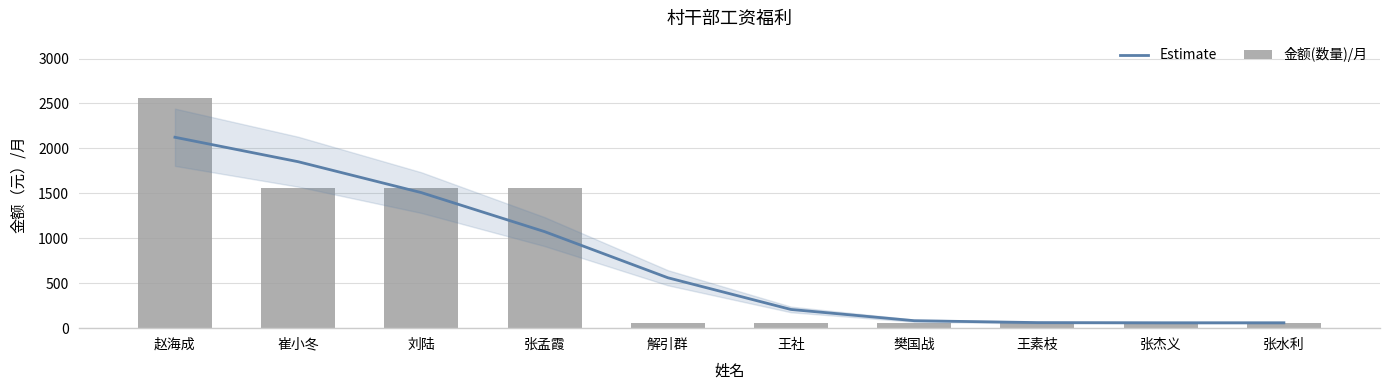

Are the bars horizontal?

No